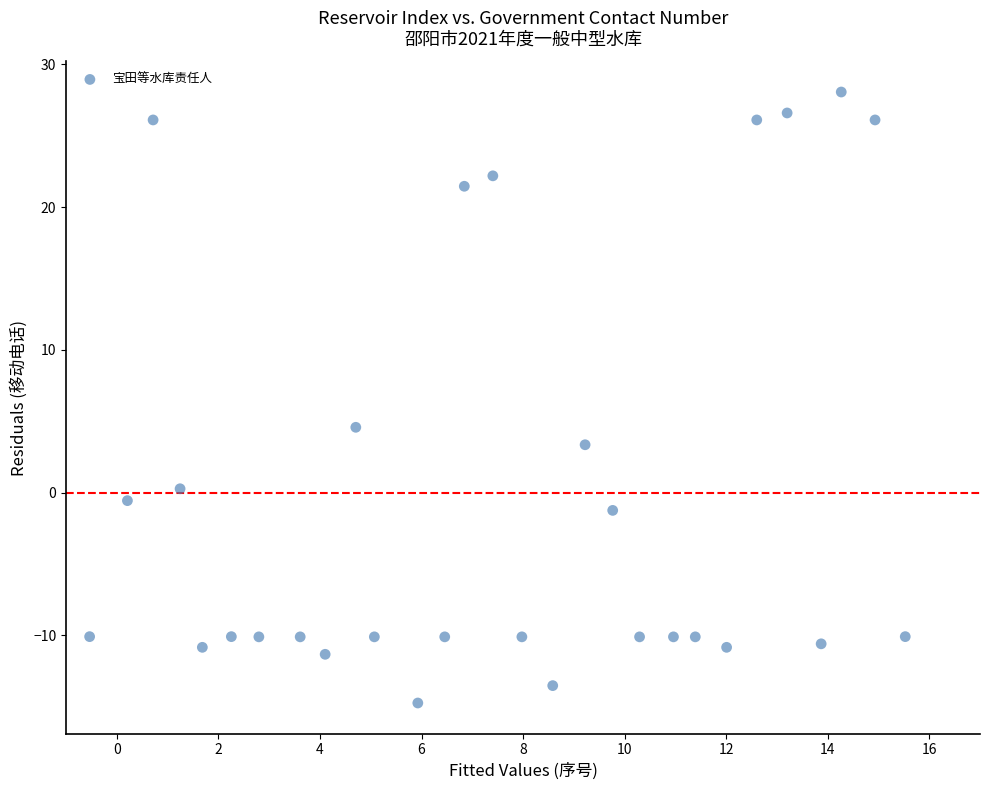

What is the range of Y values (max minus min)?

42.8